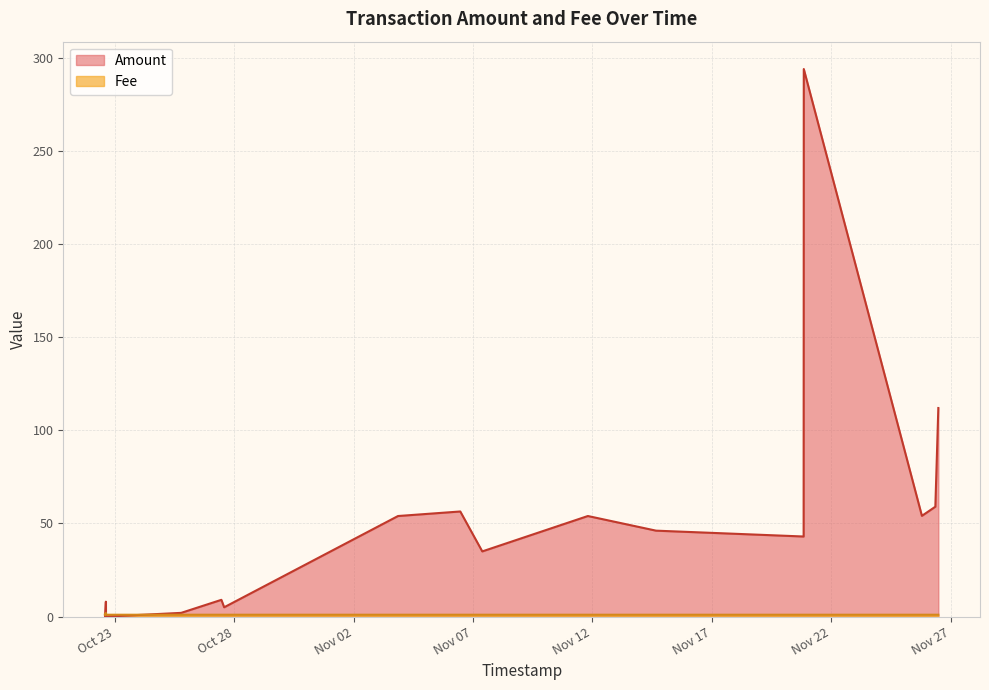

Does the chart display data point markers on the line(s)?

No